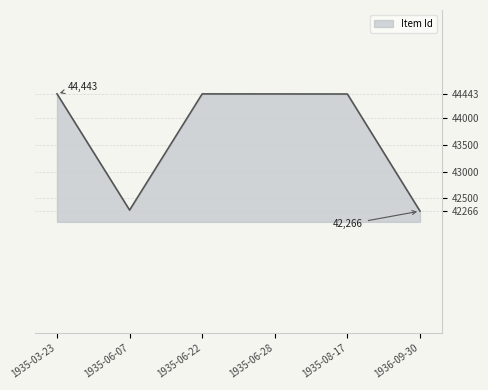

What is the ratio of the value at 1935-06-22 to the value at 1935-06-07?

1.1